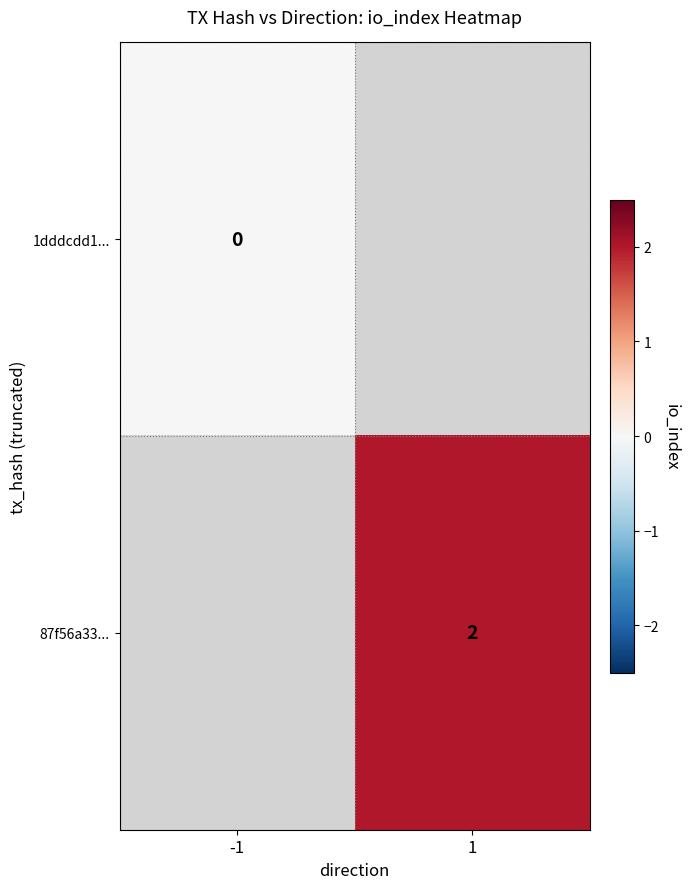

At how many categories does at least one series exceed 0?

1